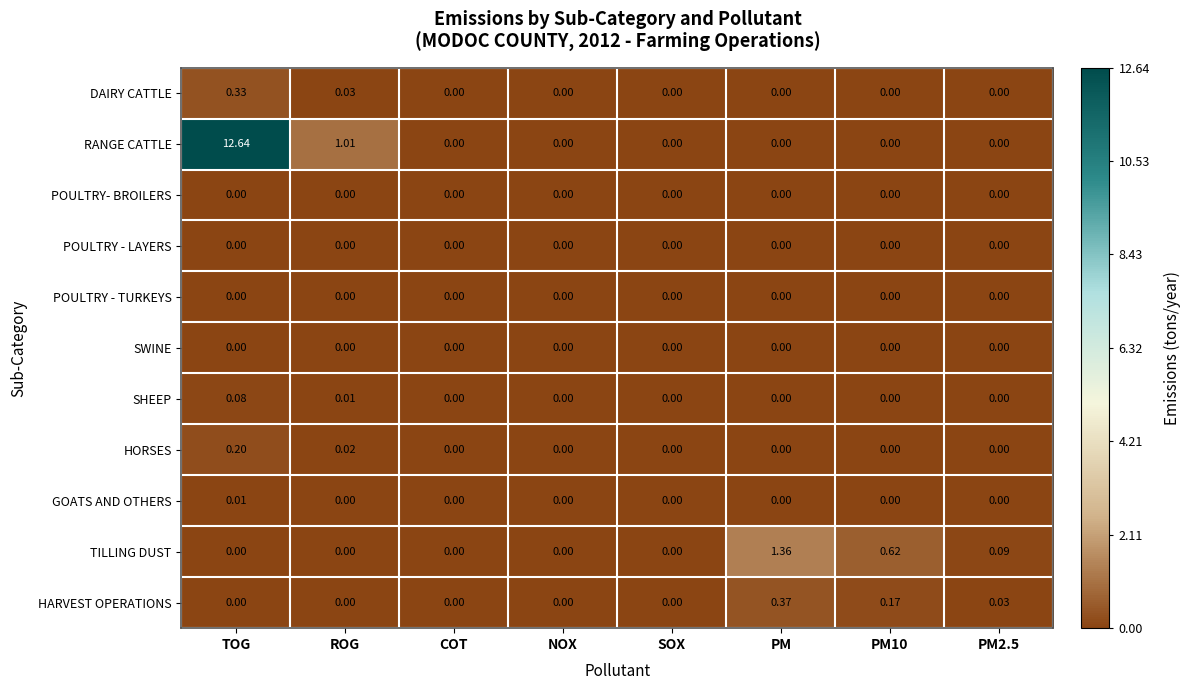

Which series has the largest range (max minus min)?

RANGE CATTLE